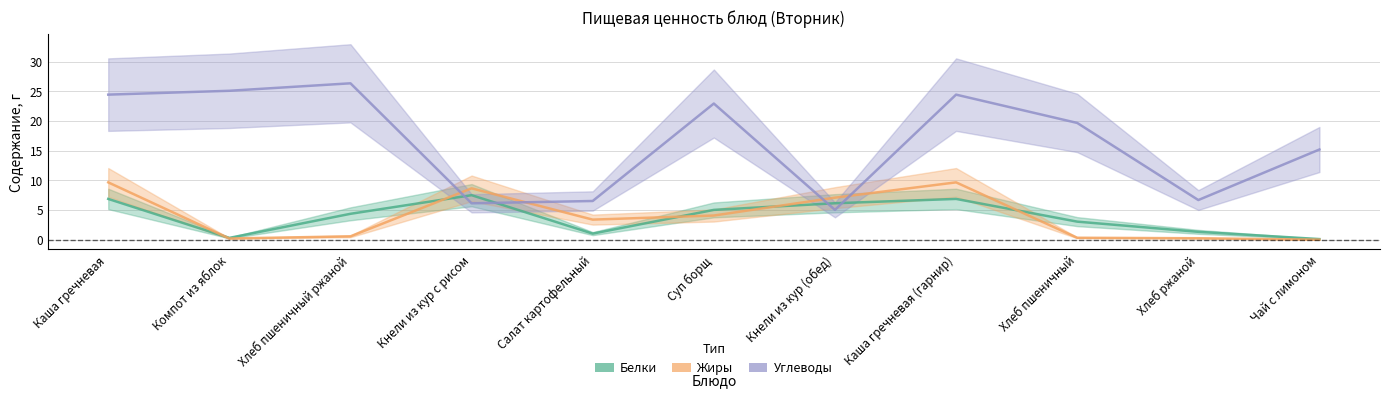

How many times do Жиры and Углеводы cross each other?

4